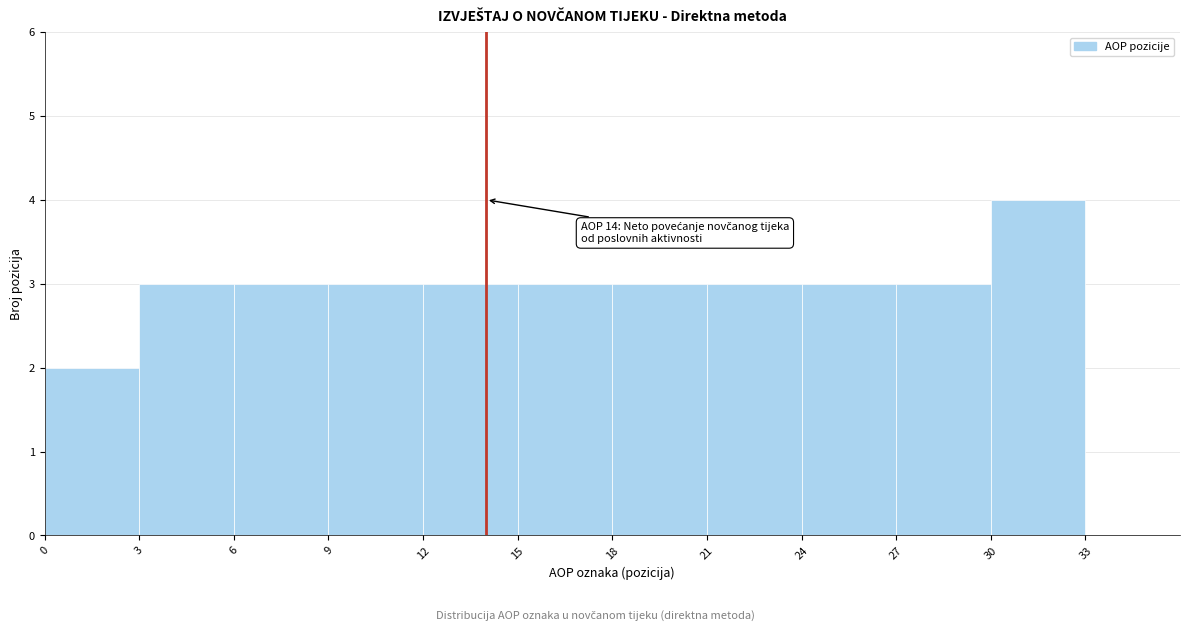

Over which range of the x-axis is the bar tallest?

30 to 33